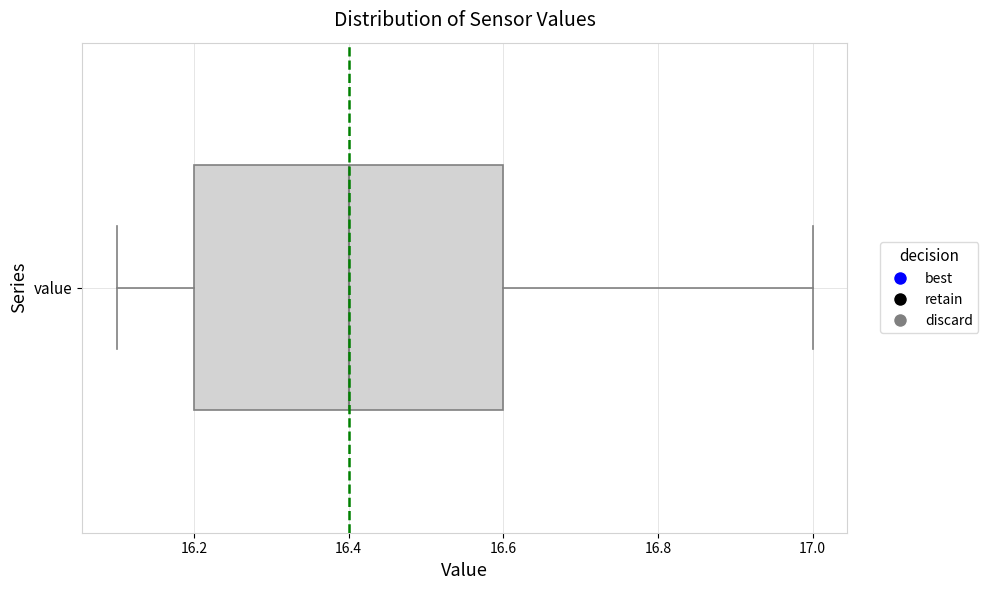

Transcribe this box plot: give where the median line is, the range the box spans, and where the two whiskers end, as read against the x-axis. The values are not printed on the chart, so give them approximately, as read against the axis.

median 16.4, box 16.2 to 16.6, whiskers 16.1 to 17.0